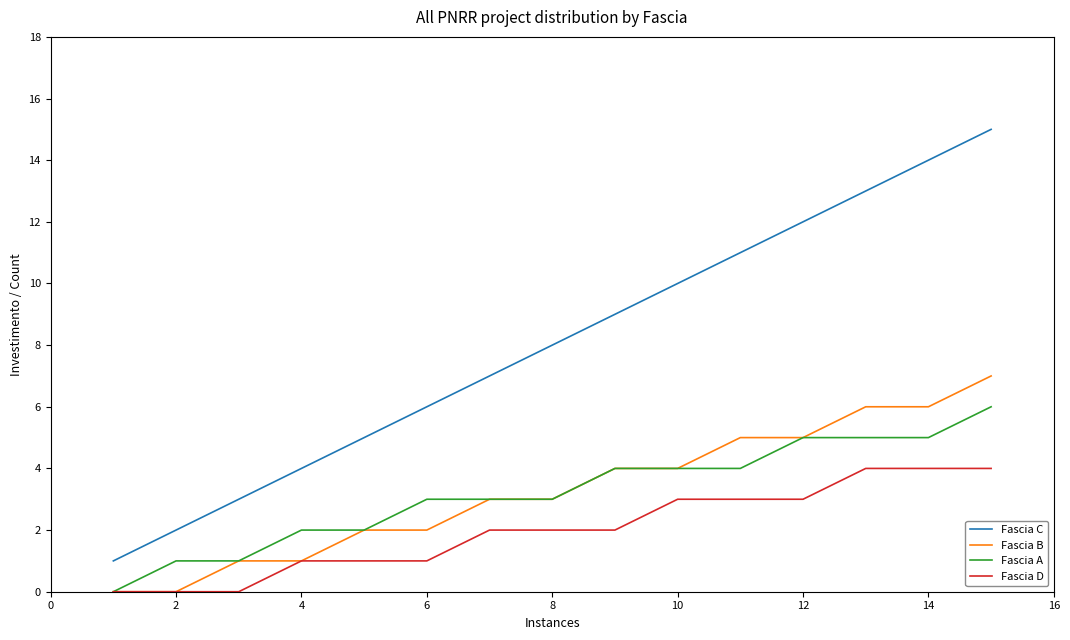

Reading right to left, list all the values displayed in this chart.

Fascia C: 15	14	13	12	11	10	9	8	7	6	5	4	3	2	1
Fascia B: 7	6	6	5	5	4	4	3	3	2	2	1	1	0	0
Fascia A: 6	5	5	5	4	4	4	3	3	3	2	2	1	1	0
Fascia D: 4	4	4	3	3	3	2	2	2	1	1	1	0	0	0